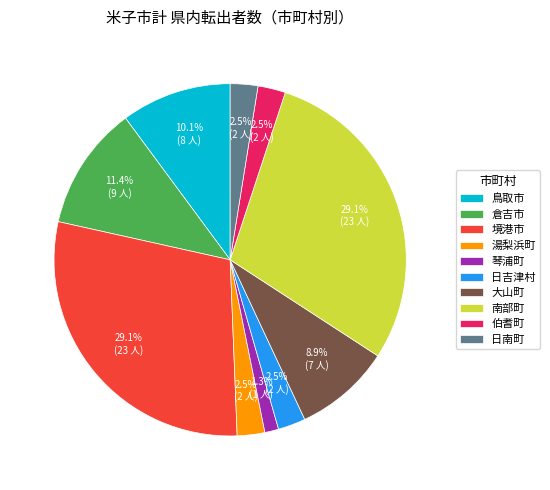

Does 湯梨浜町 represent more than half of the total?

No